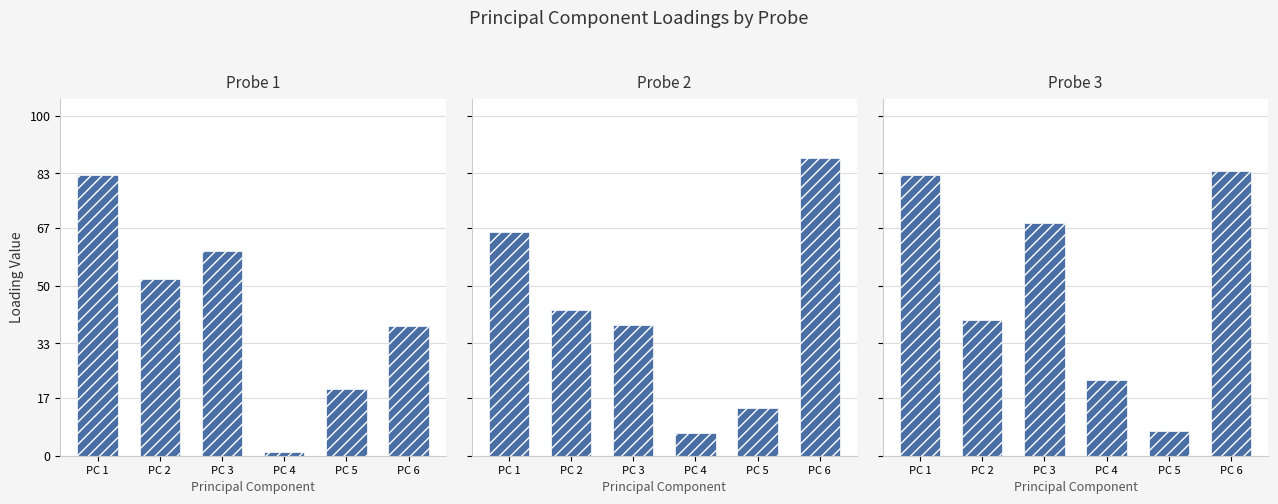

Which series has the largest total across all categories?

Probe 3